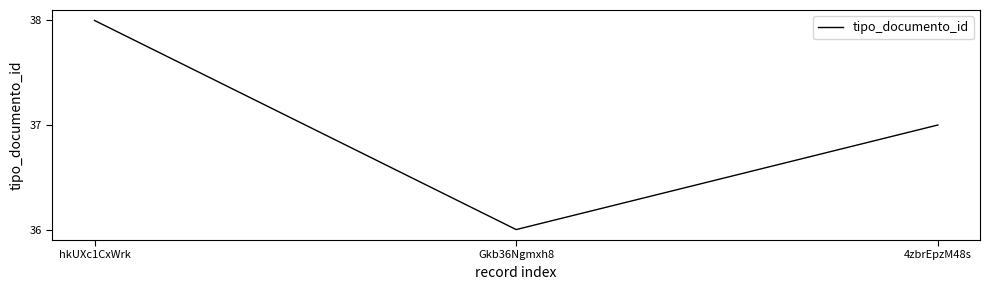

What is the minimum value shown in the chart?

36